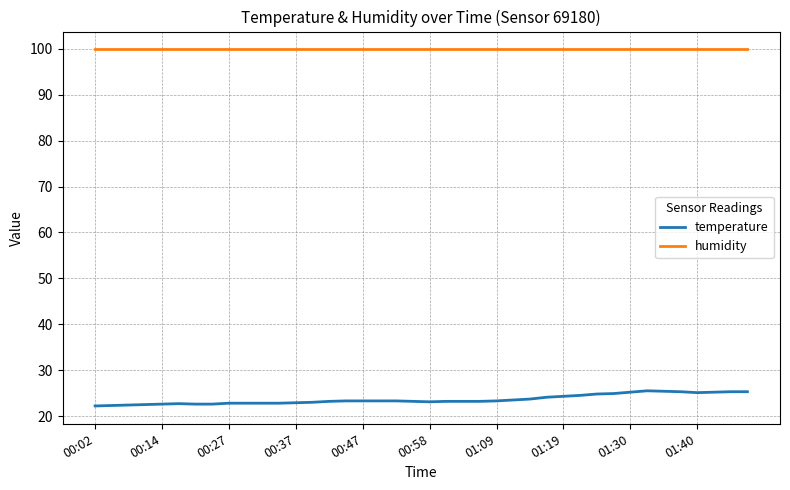

True or false: temperature and humidity intersect in this chart.

False